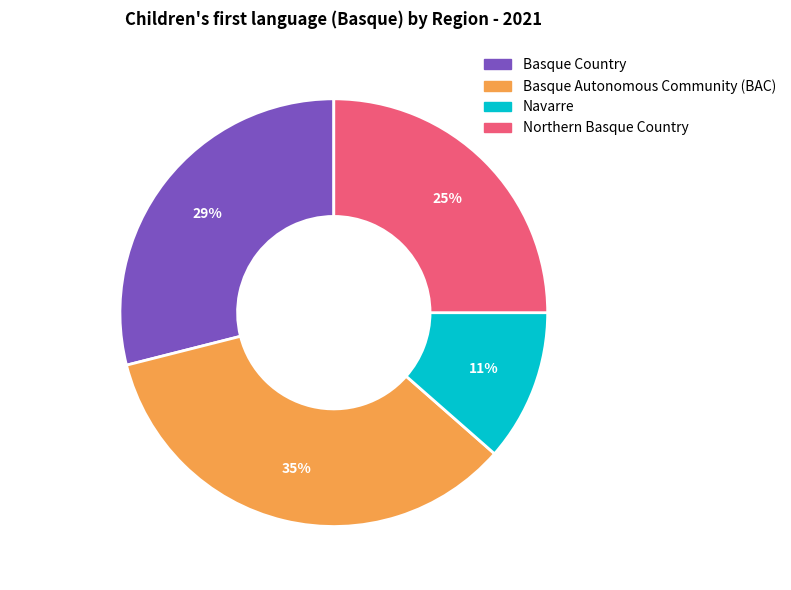

What percentage is the Basque Country slice, to the nearest percent?

29%